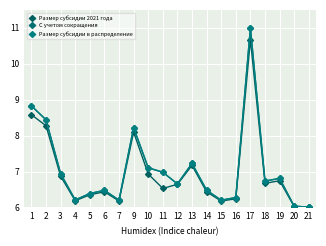

Which series changed the most between 16 and 21?

С учетом сокращения